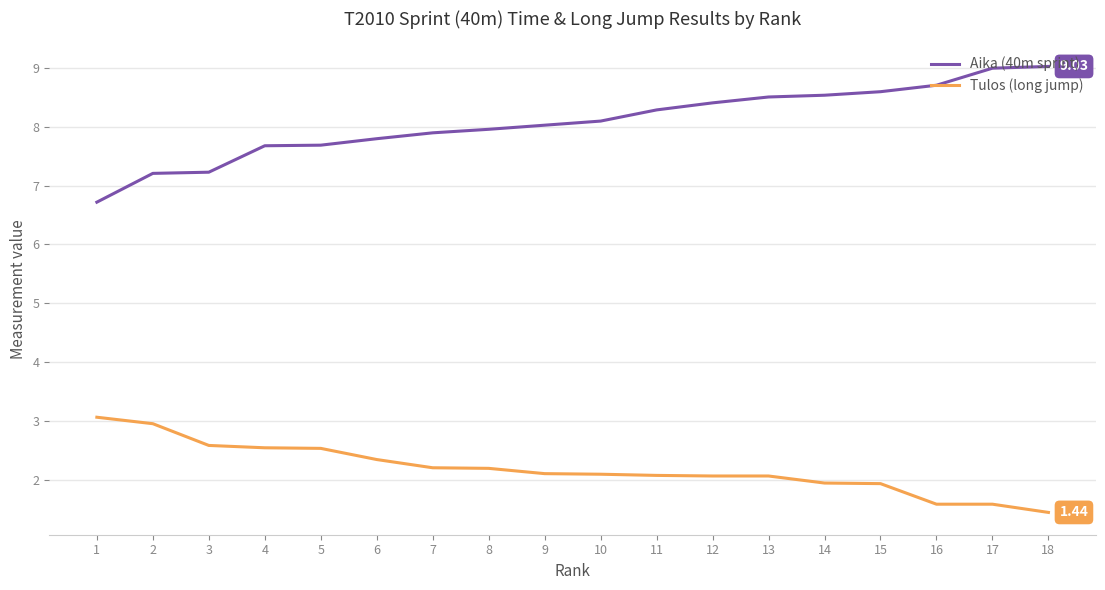

Reading right to left, list all the values displayed in this chart.

Aika (40m sprint): 18=9.0	17=9.0	16=8.7	15=8.6	14=8.5	13=8.5	12=8.4	11=8.3	10=8.1	9=8.0	8=8.0	7=7.9	6=7.8	5=7.7	4=7.7	3=7.2	2=7.2	1=6.7
Tulos (long jump): 18=1.4	17=1.6	16=1.6	15=1.9	14=1.9	13=2.1	12=2.1	11=2.1	10=2.1	9=2.1	8=2.2	7=2.2	6=2.3	5=2.5	4=2.5	3=2.6	2=3.0	1=3.1